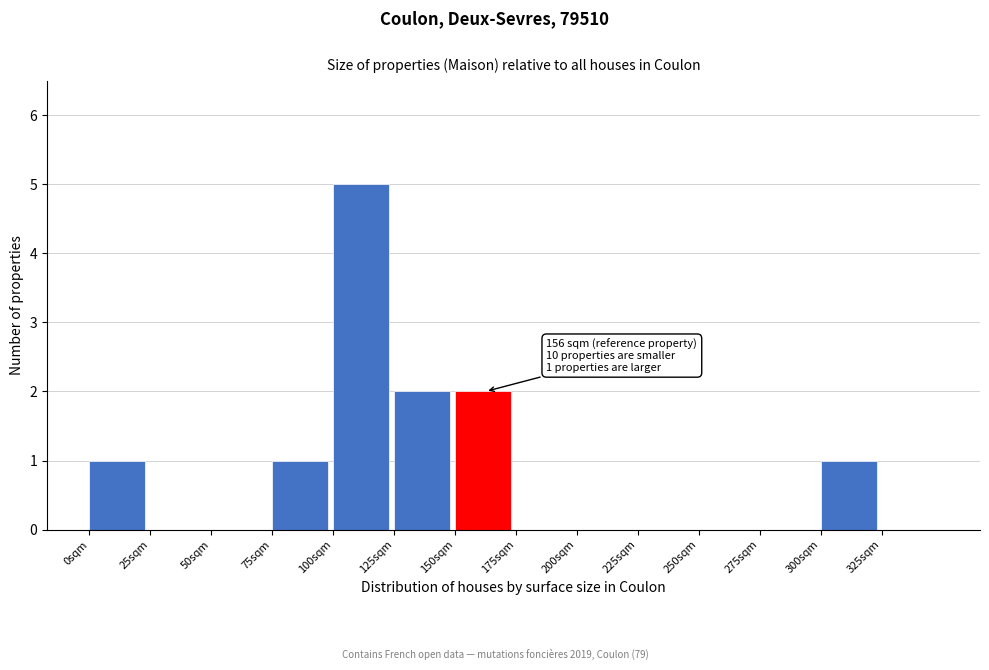

Which range on the x-axis has the tallest bar?

100 to 125